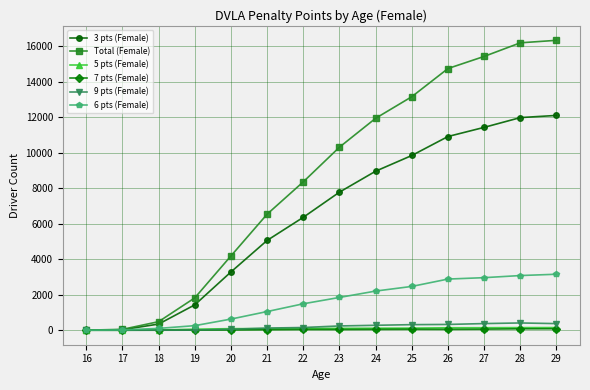

True or false: 3 pts (Female) has more than 1 points higher than both neighbors.

False